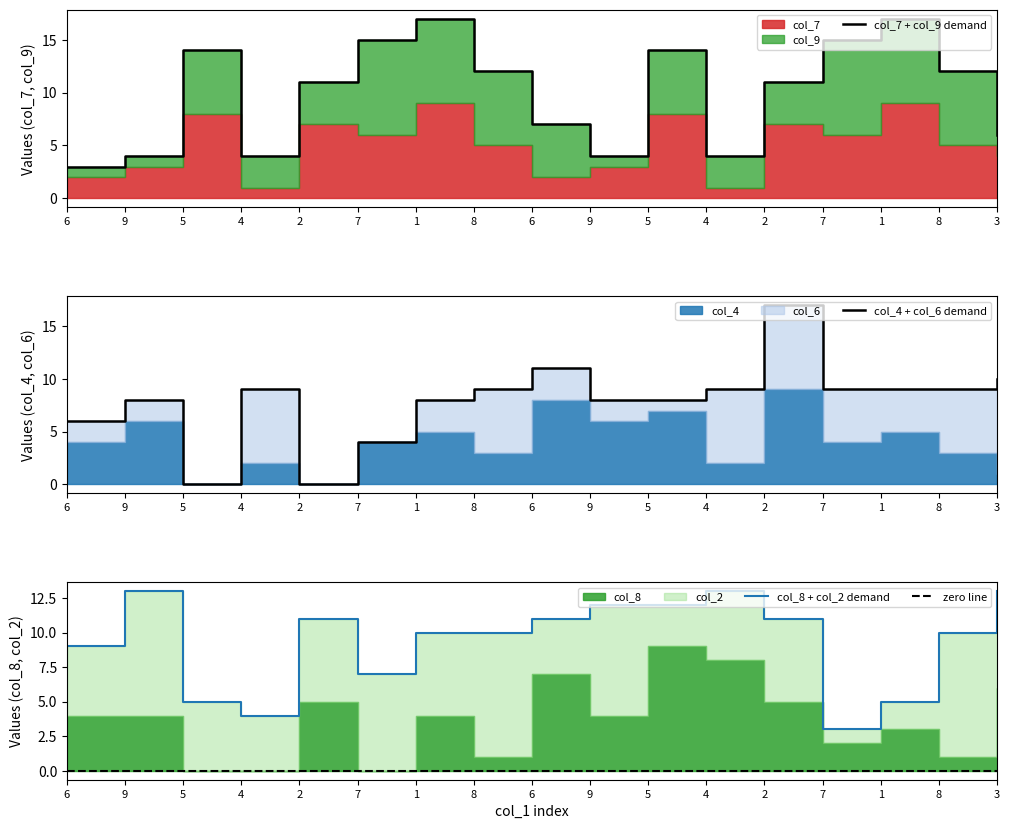

What is the label of the 16th point from the right?

9